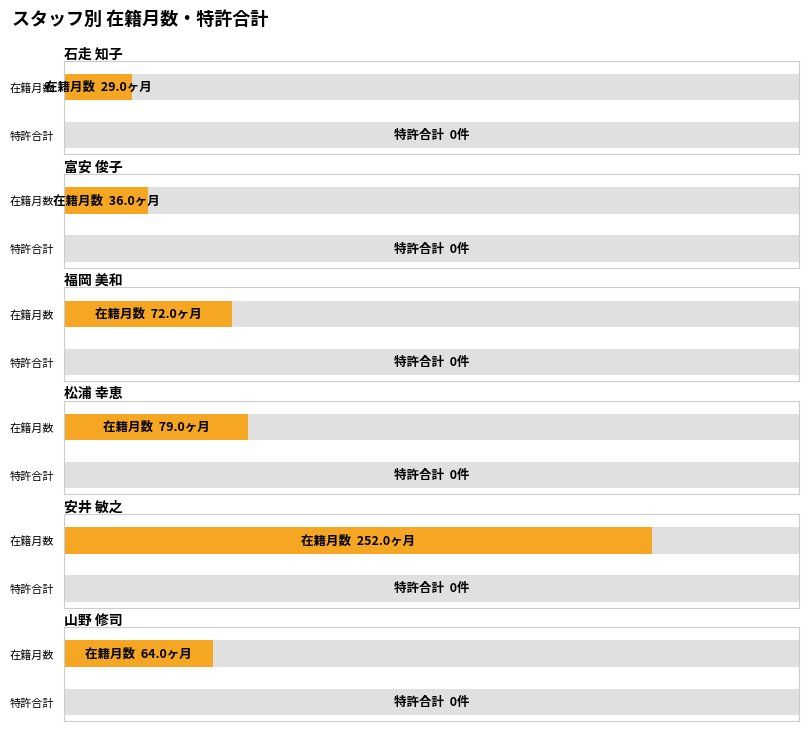

Which has a higher value, 山野 修司 or 石走 知子?

山野 修司